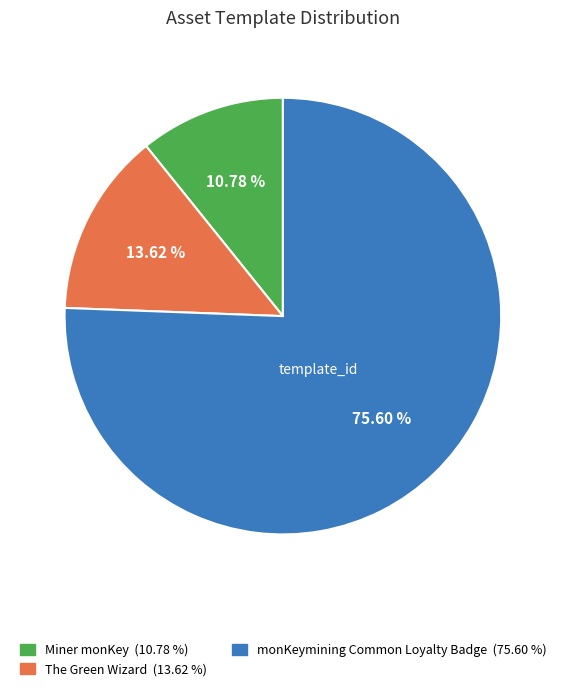

To the nearest percent, what portion does The Green Wizard represent?

14%